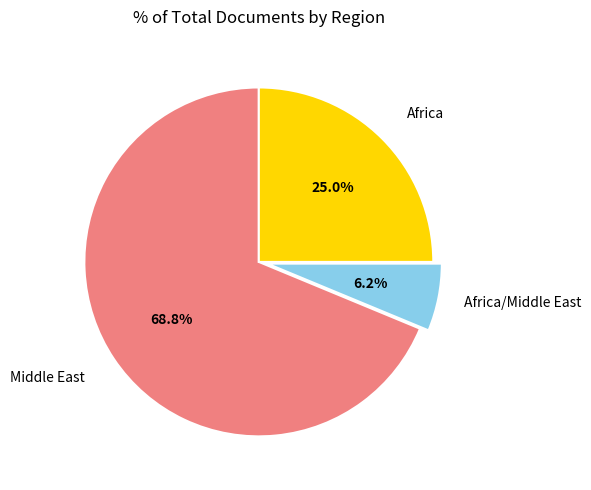

To the nearest percent, what is the combined percentage of Middle East and Africa/Middle East?

75%